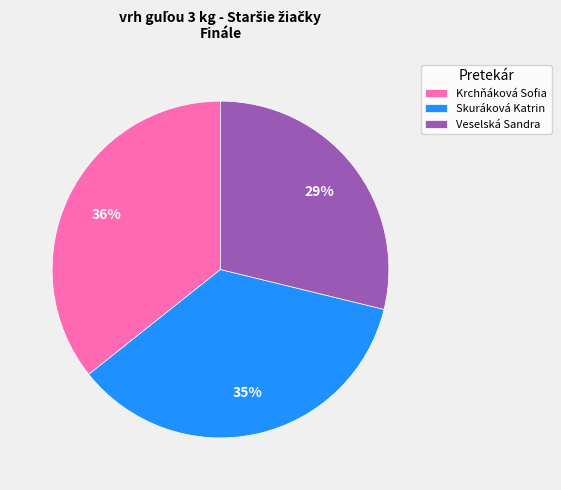

Combined, do Skuráková Katrin and Veselská Sandra account for over 50%?

Yes